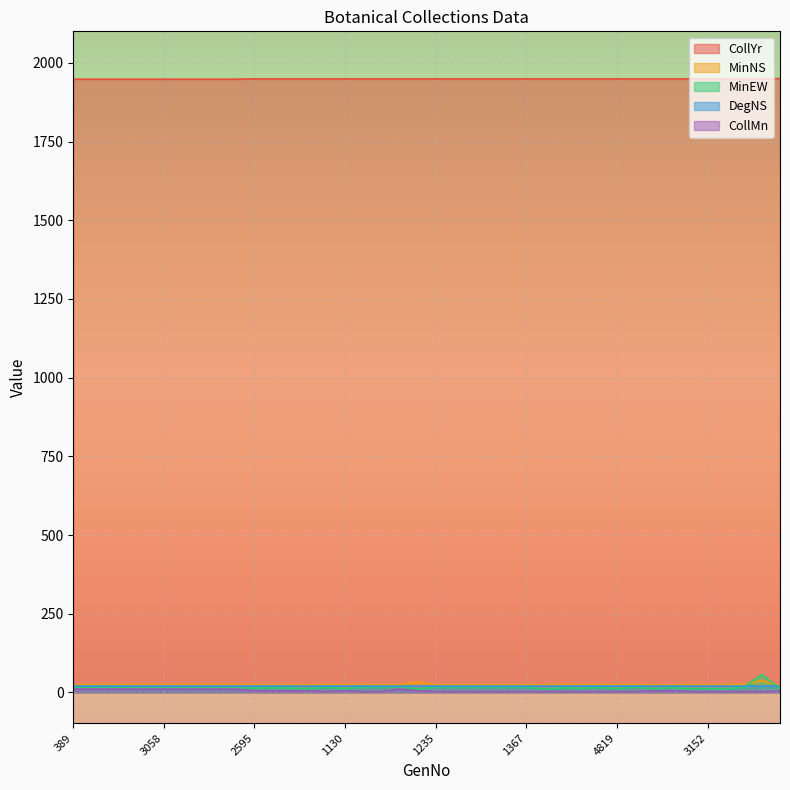

At which label does MinEW reach its peak?

2728